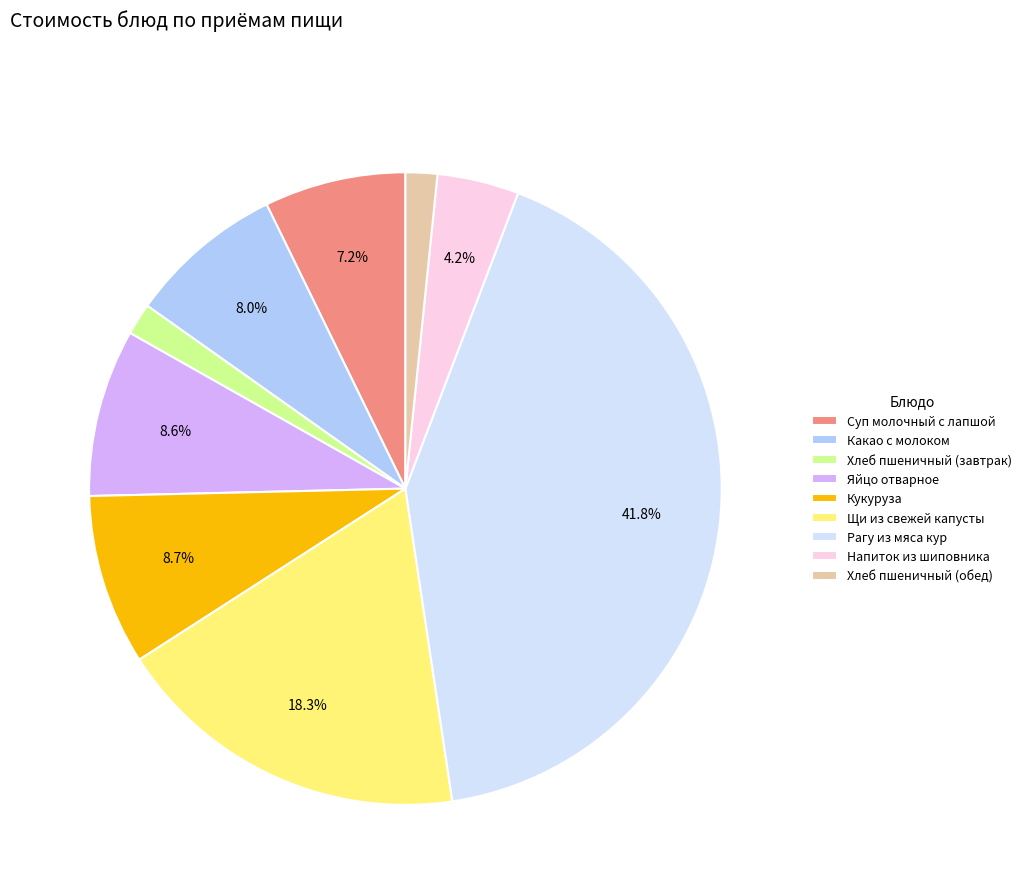

What is the largest slice in the pie chart?

Рагу из мяса кур